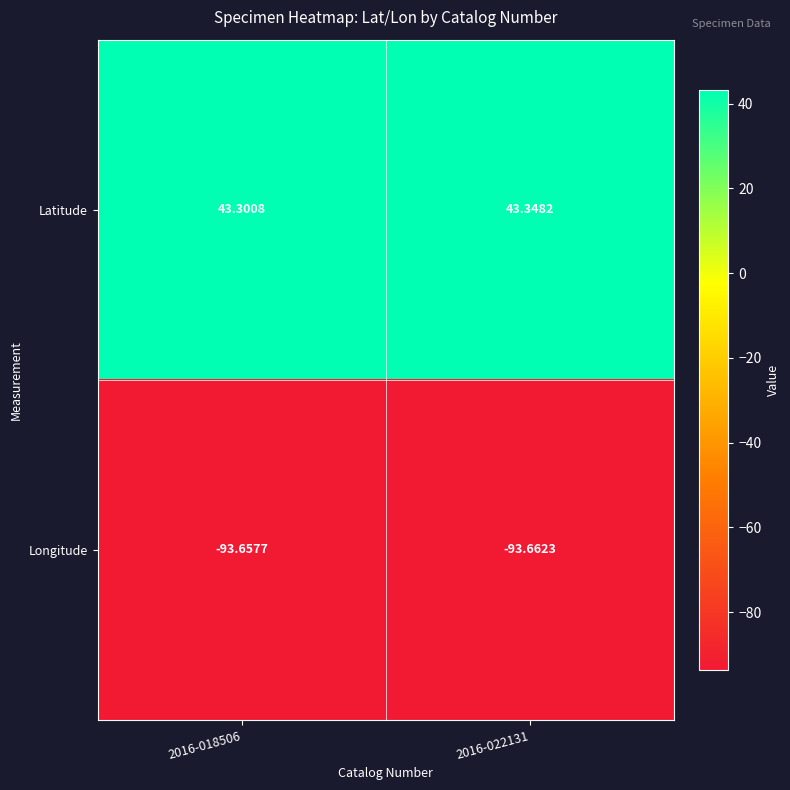

Which series has the largest range (max minus min)?

Latitude